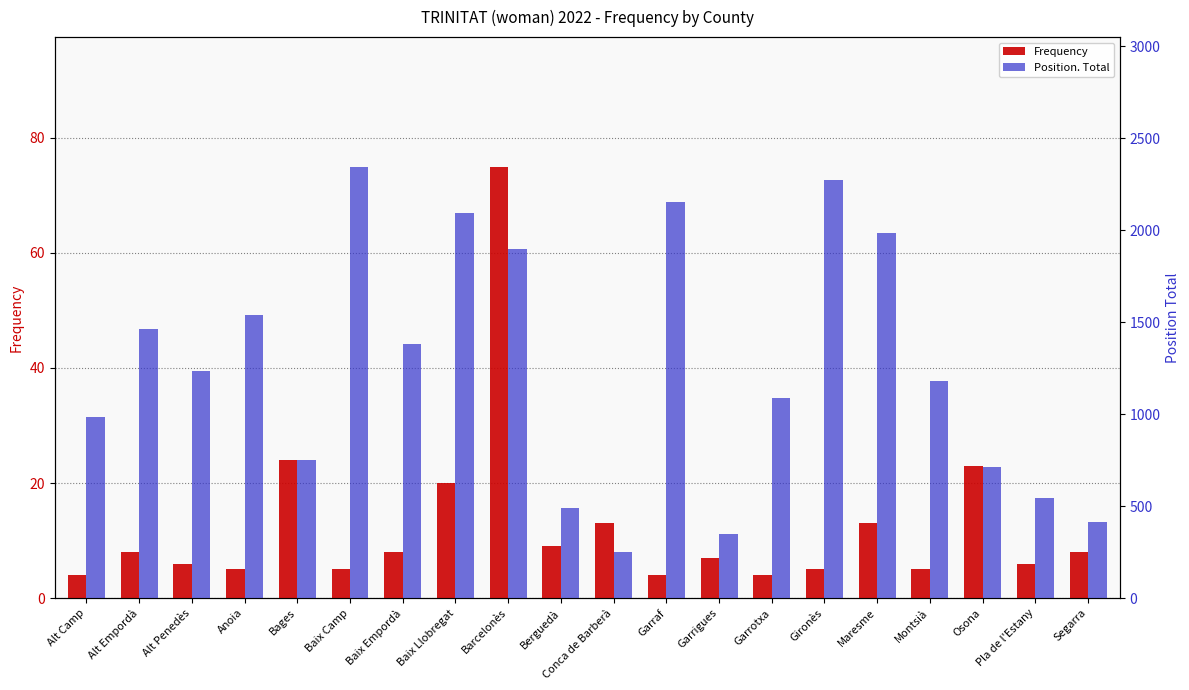

What is the total value across all series at Alt Penedès?

1243